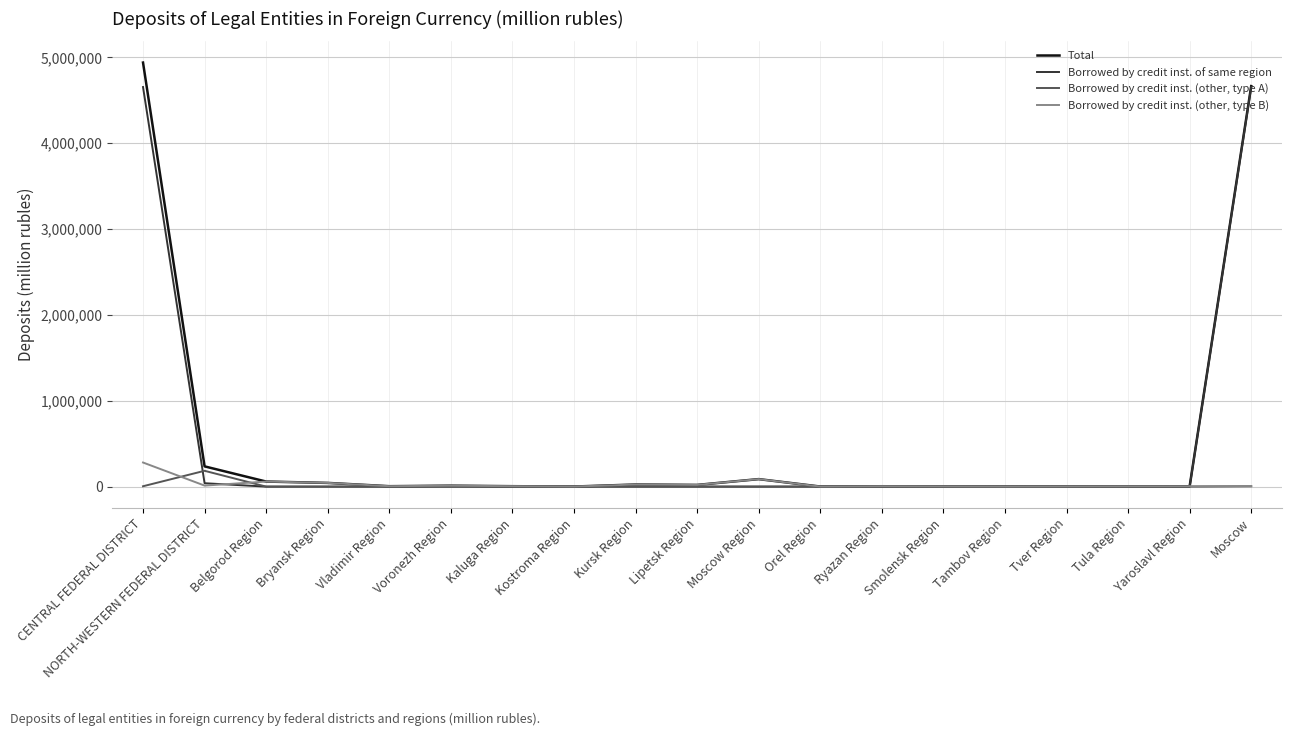

List the series in order of their peak value, lowest first.

Borrowed by credit inst. (other, type A), Borrowed by credit inst. (other, type B), Borrowed by credit inst. of same region, Total